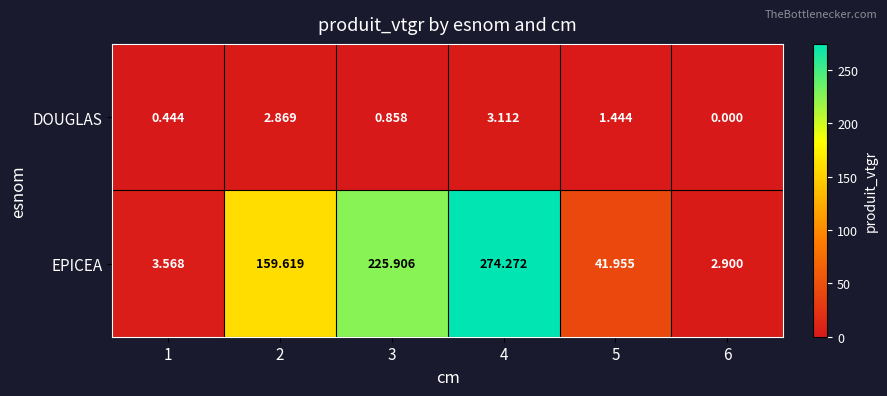

Which series has the largest total across all categories?

EPICEA